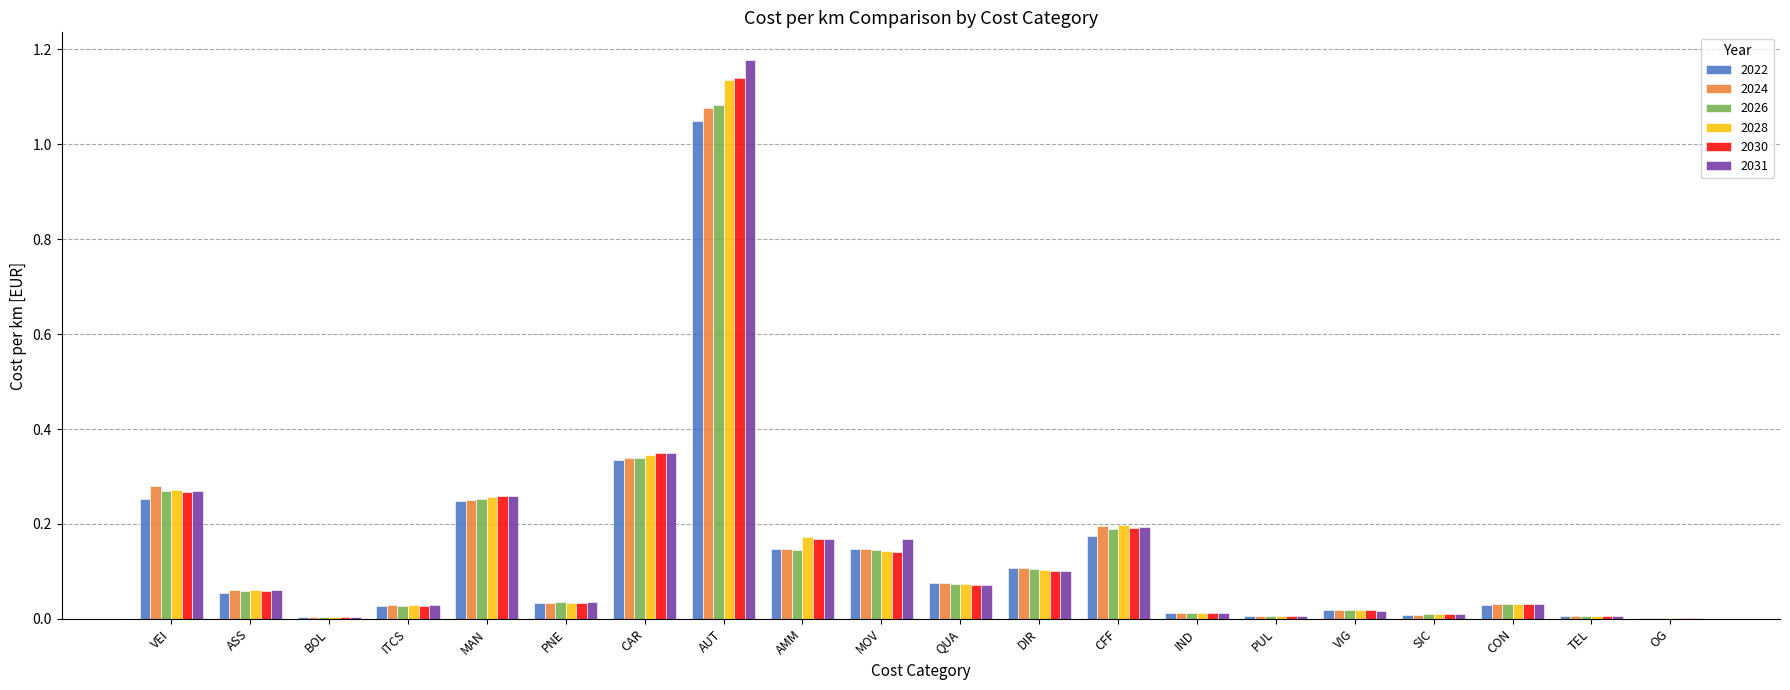

Which label corresponds to the largest value in the chart?

AUT